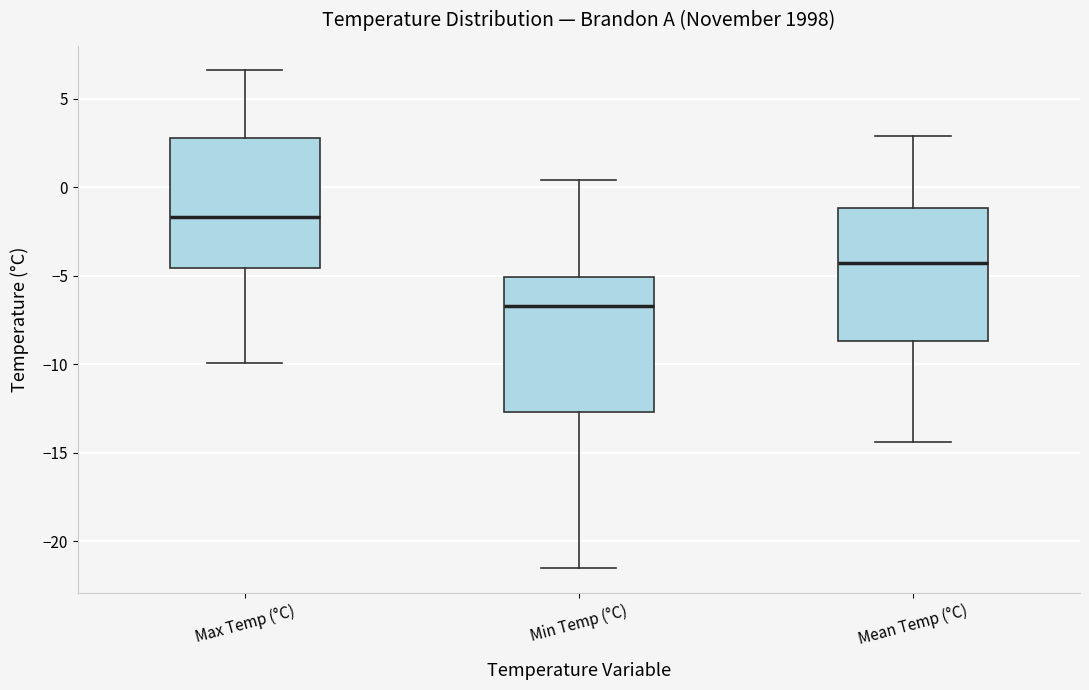

Where is the lower edge of the box for Min Temp (°C) on the y-axis? The values are not printed on the chart, so give them approximately, as read against the axis.

-12.5